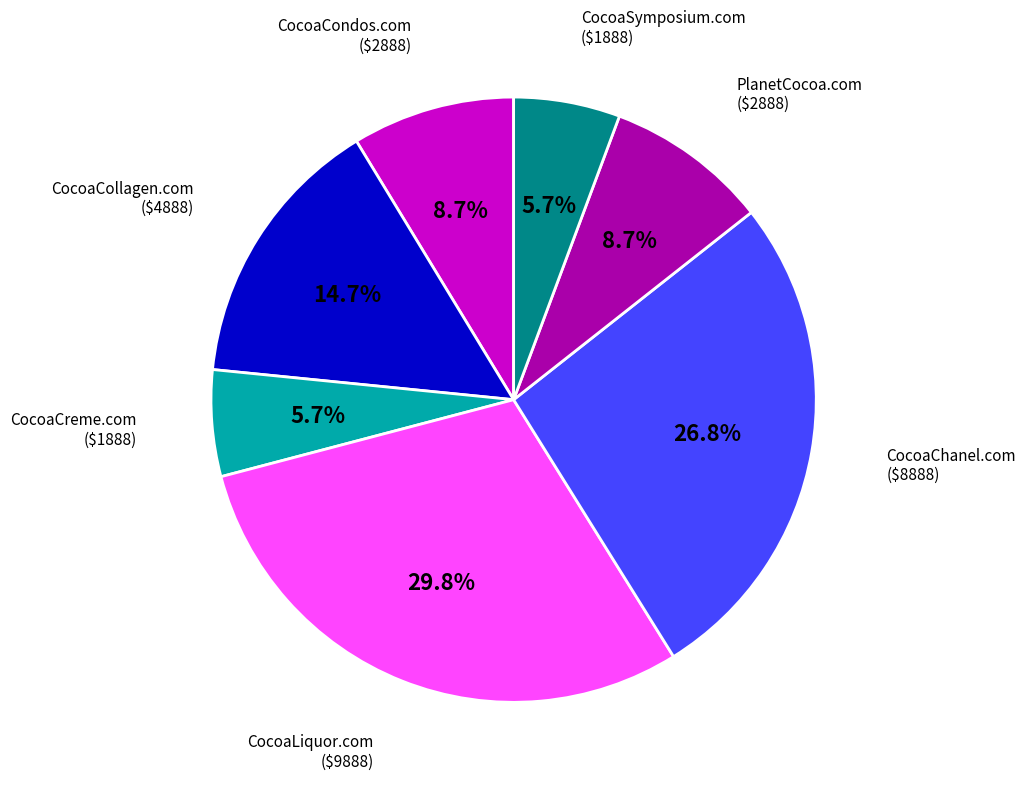

To the nearest percent, what is the average slice percentage?

14%